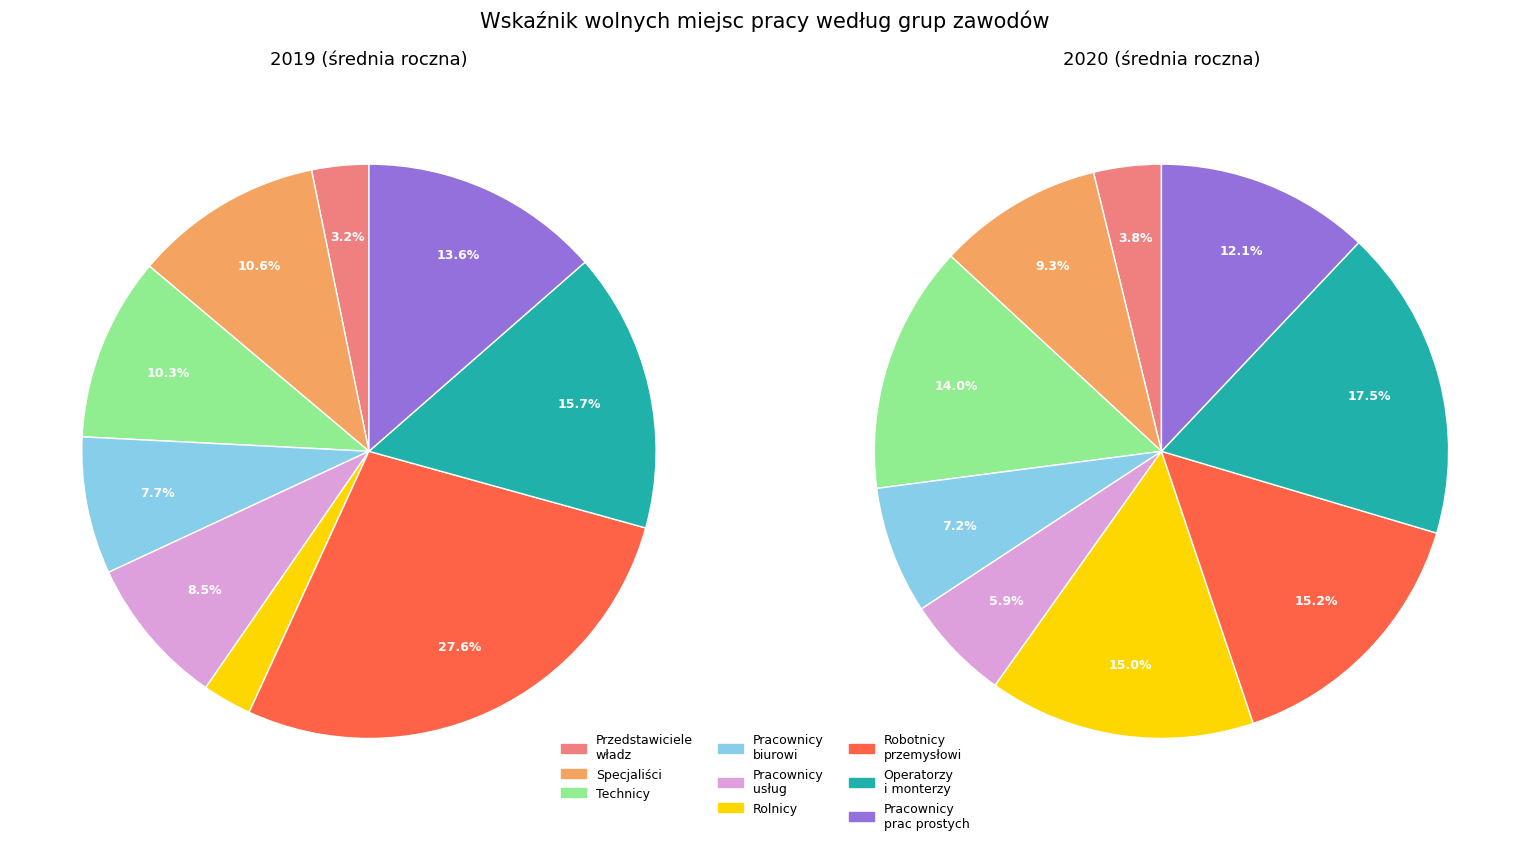

Is there a majority slice in this chart?

No